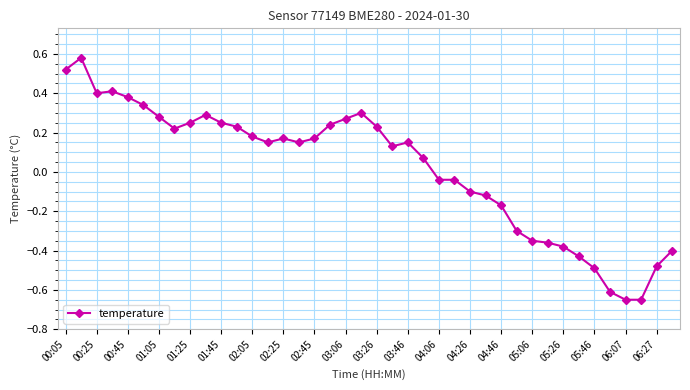

True or false: there are more than 0 points higher than both neighbors.

True